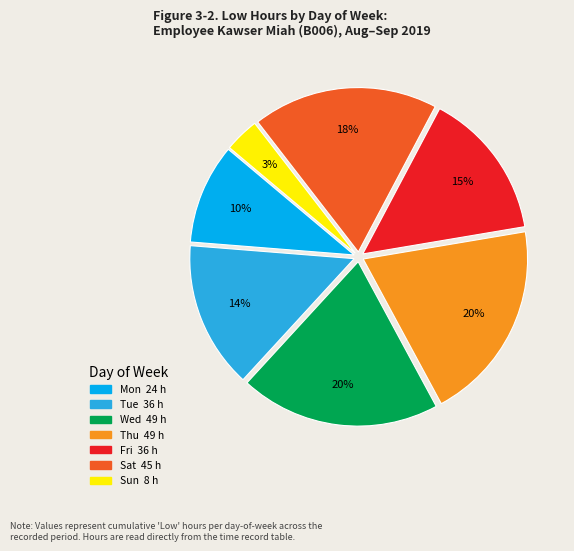

How many slices are in this pie chart?

7